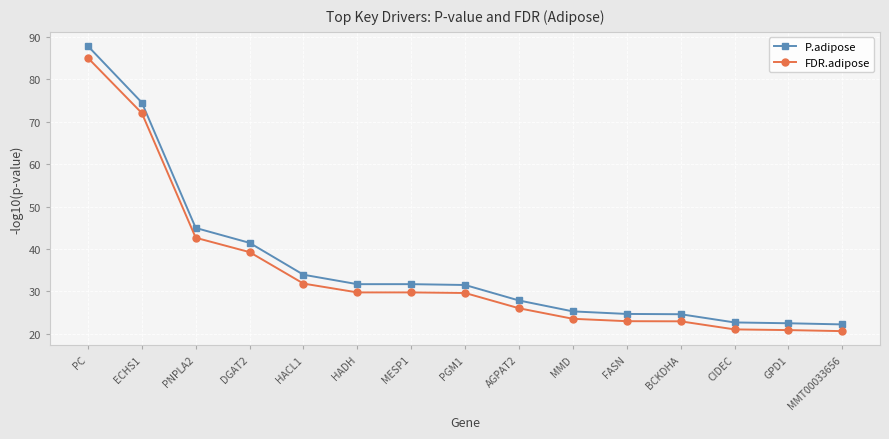

What are all the series names shown in the legend?

P.adipose, FDR.adipose